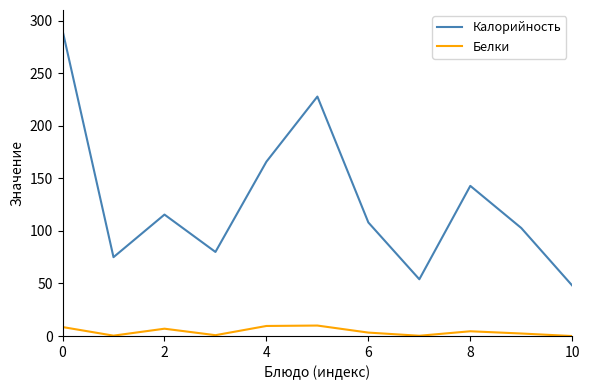

True or false: Калорийность and Белки intersect in this chart.

False